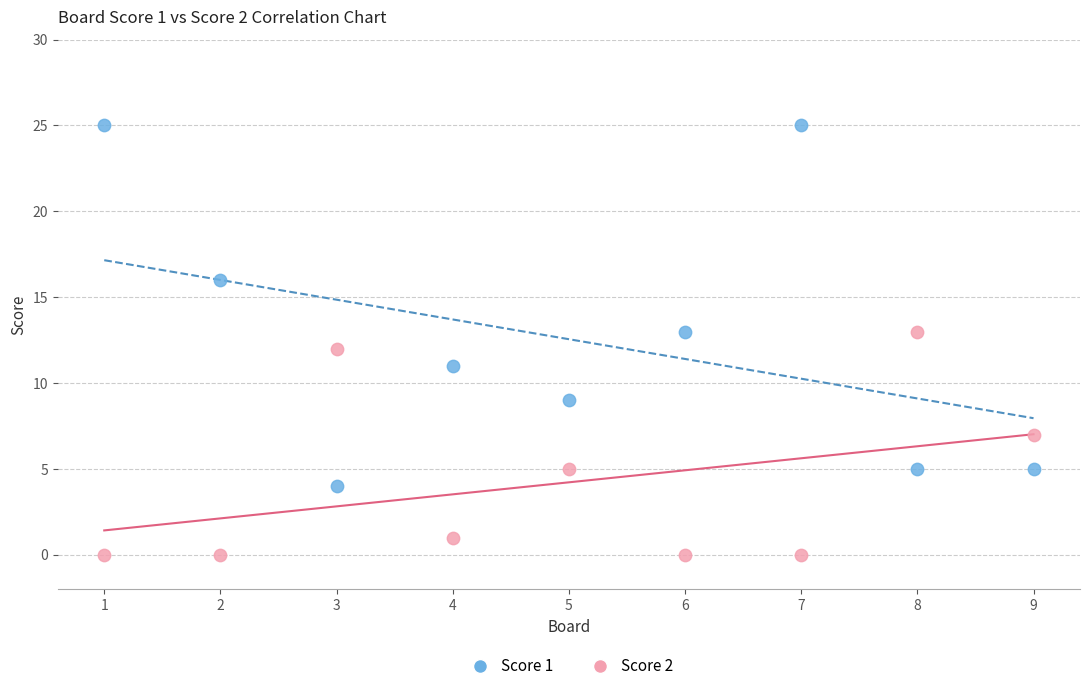

Which series has the largest Y range (max minus min)?

Score 1